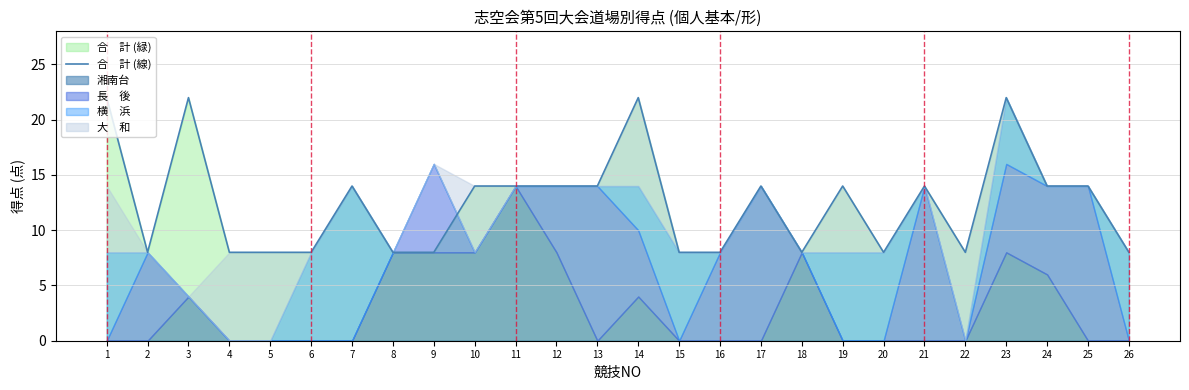

What is the difference between the values at 5 and 13?

6